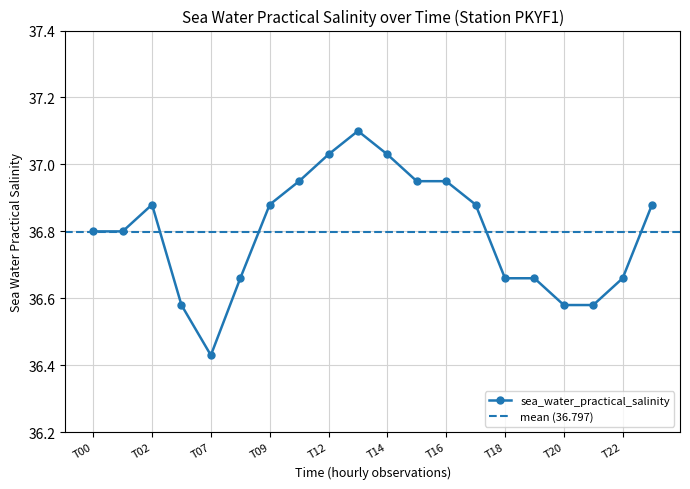

True or false: sea_water_practical_salinity has more than 0 points higher than both neighbors.

True